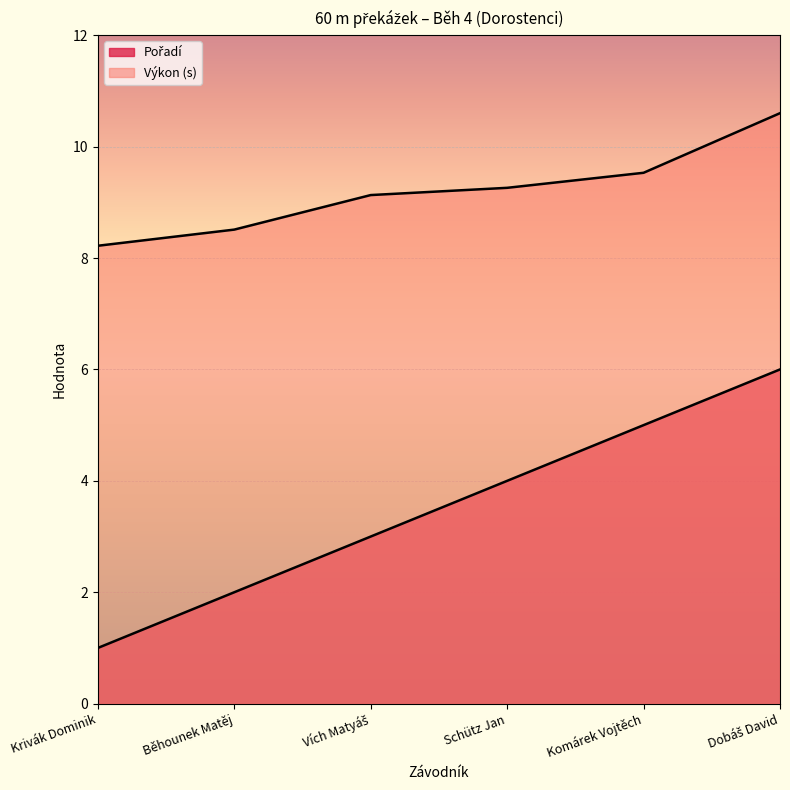

Is it true that Výkon equals 9.5 at Komárek Vojtěch?

True